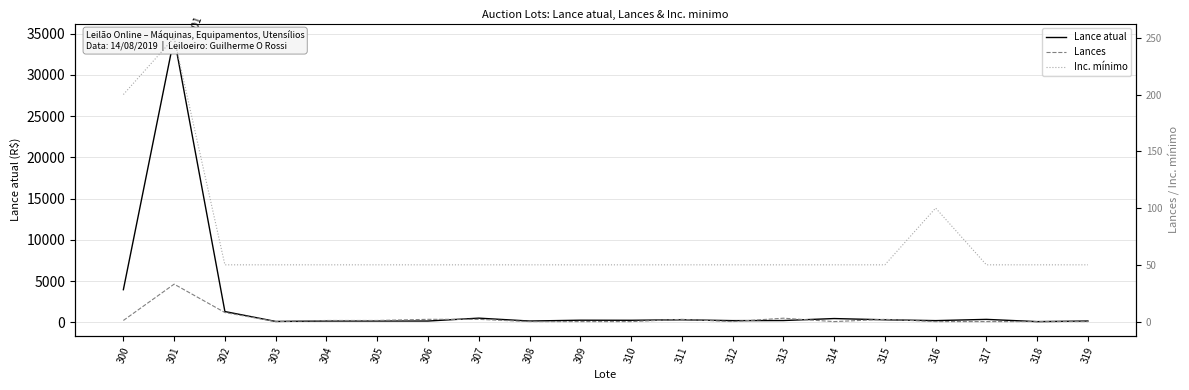

List the series in order of their peak value, highest first.

Lance atual, Inc. mínimo, Lances